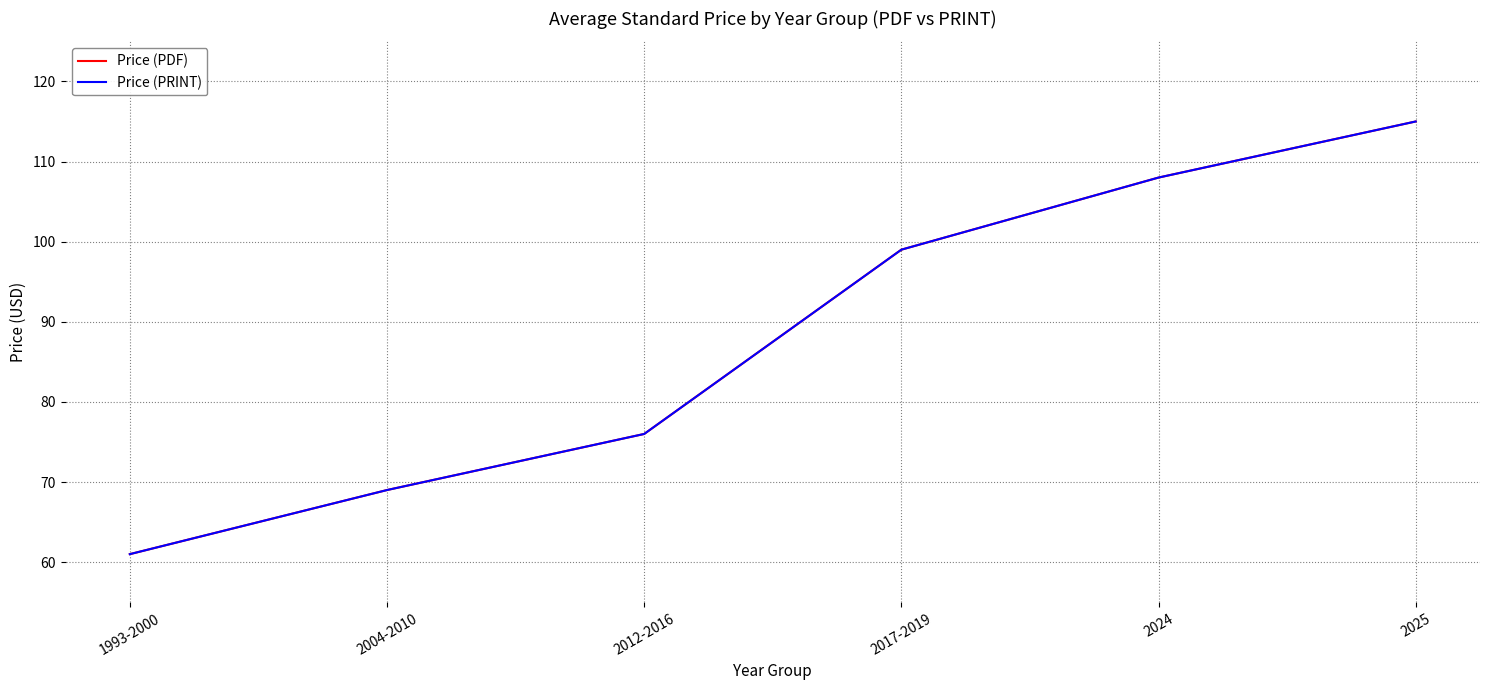

Which label corresponds to the largest value in the chart?

2025